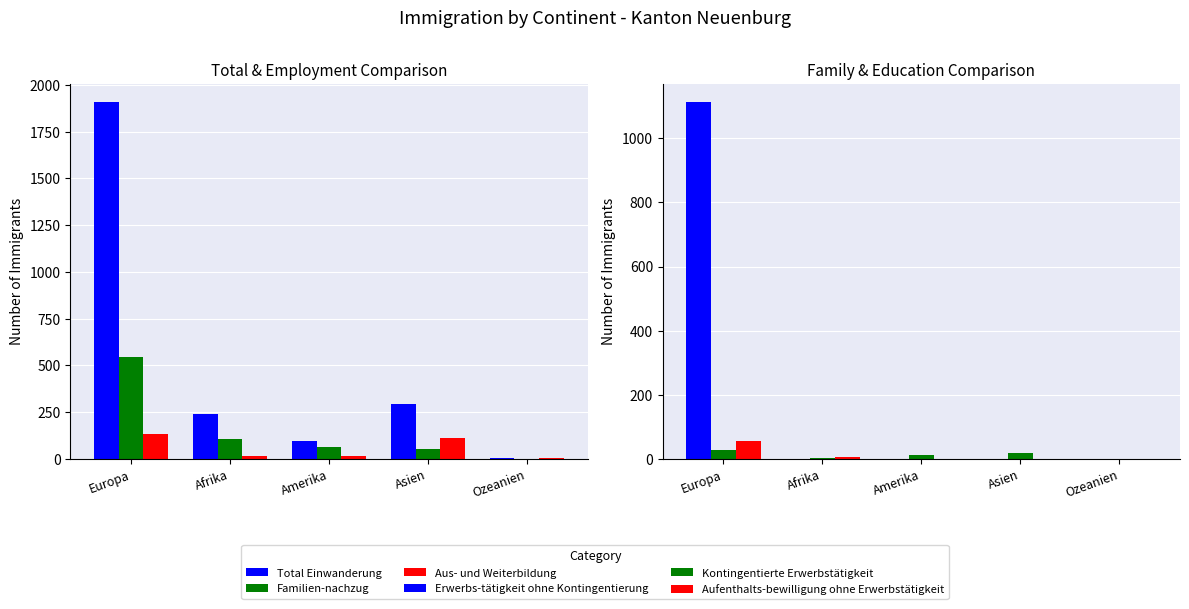

True or false: Total Einwanderung has a value of 4 at Ozeanien.

True